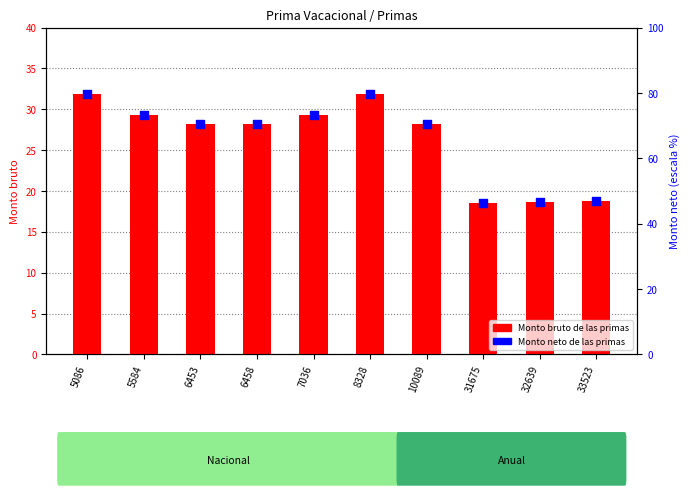

What are all the series names shown in the legend?

Monto bruto de las primas, Monto neto de las primas